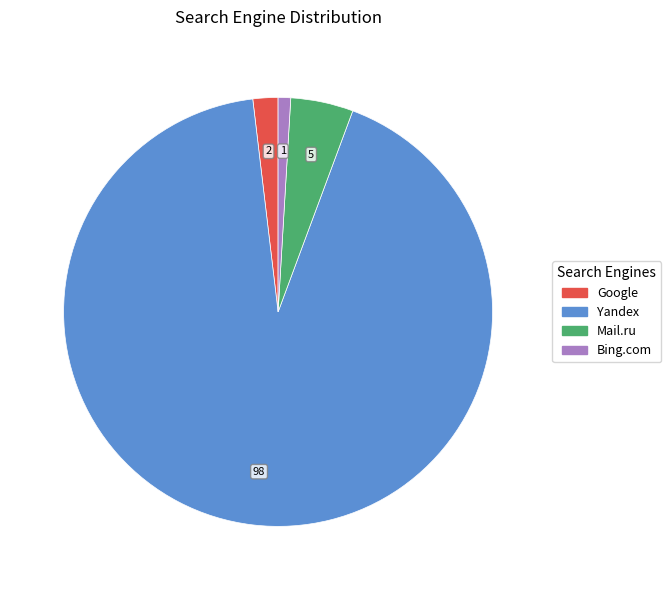

Which slice is the smallest?

Bing.com